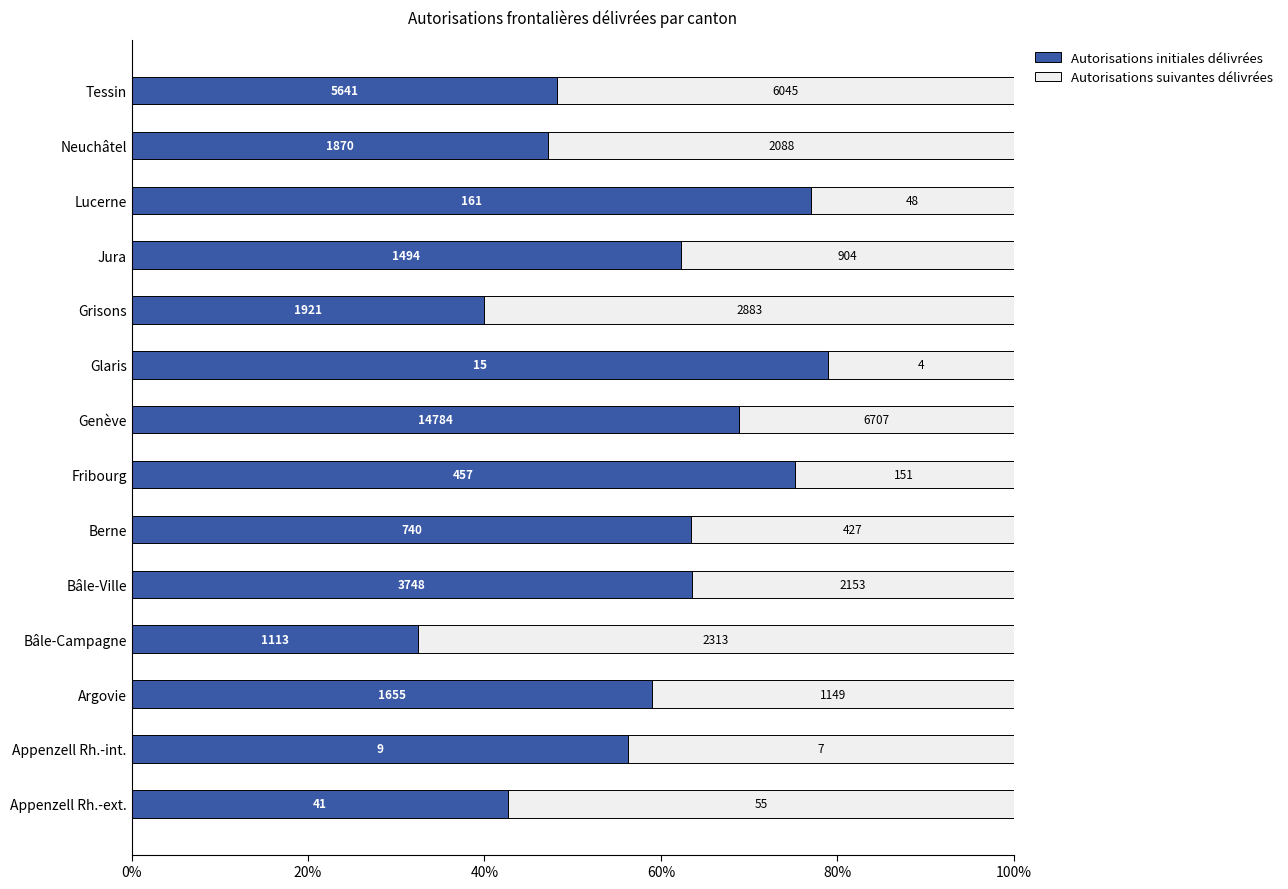

At how many categories does at least one series exceed 0?

14